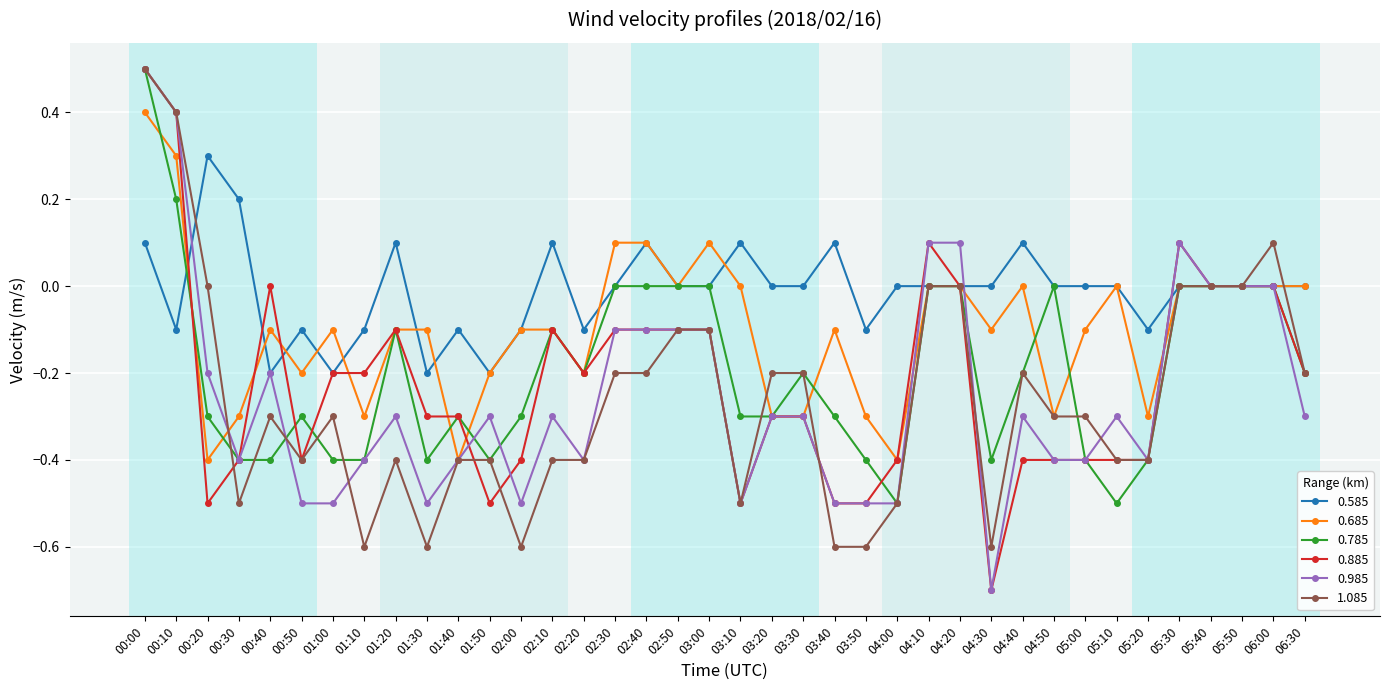

What is the label of the 1st point from the left?

00:00